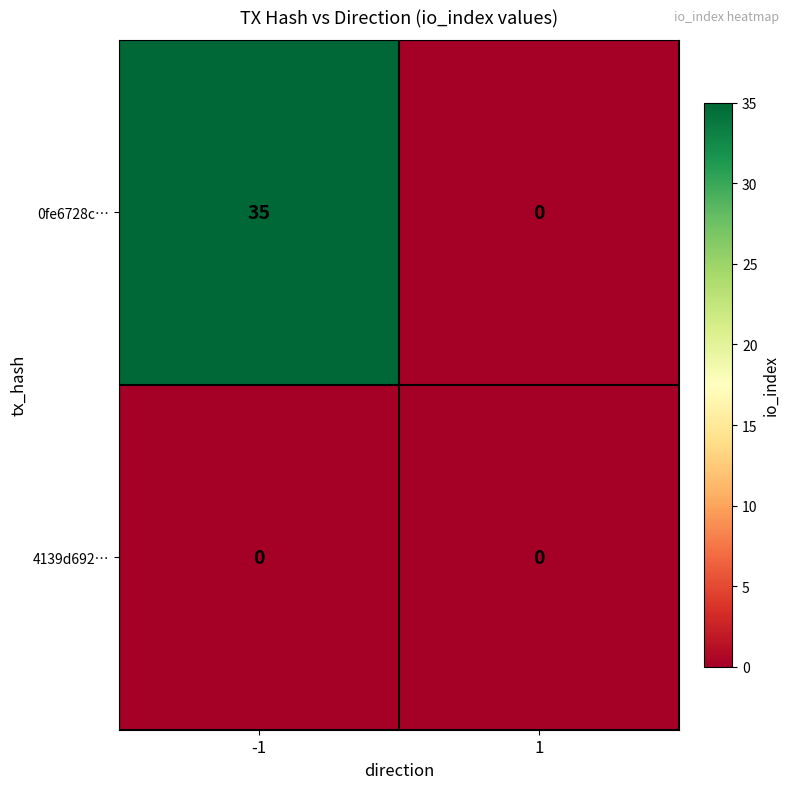

Reading left to right, extract all data points from this chart.

0fe6728c…: 35	0
4139d692…: 0	0